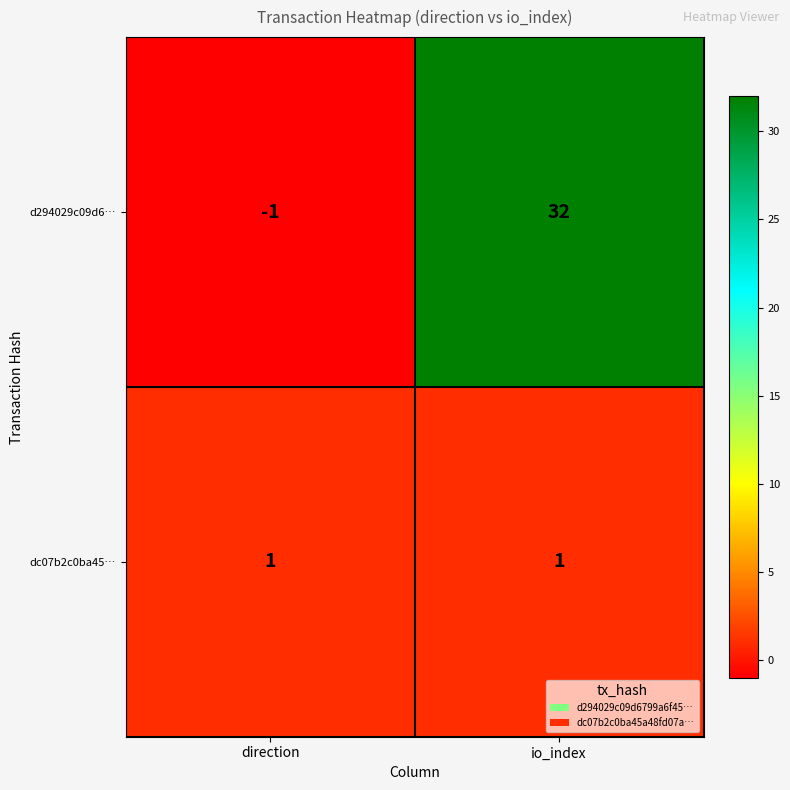

The dc07b2c0ba45… series shows 1 at io_index. True or false?

True